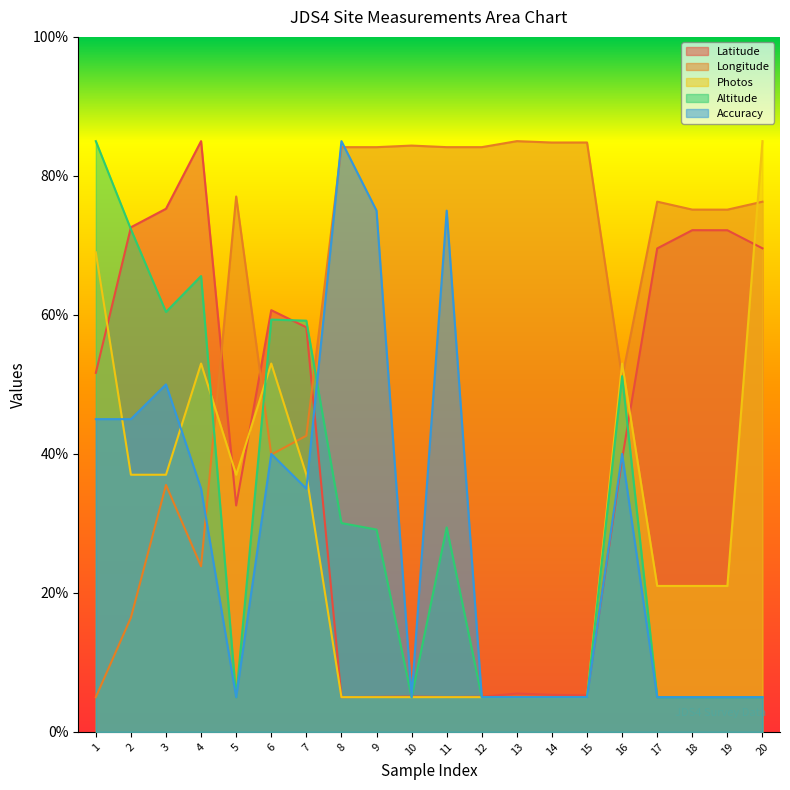

Which series has the largest total across all categories?

Longitude